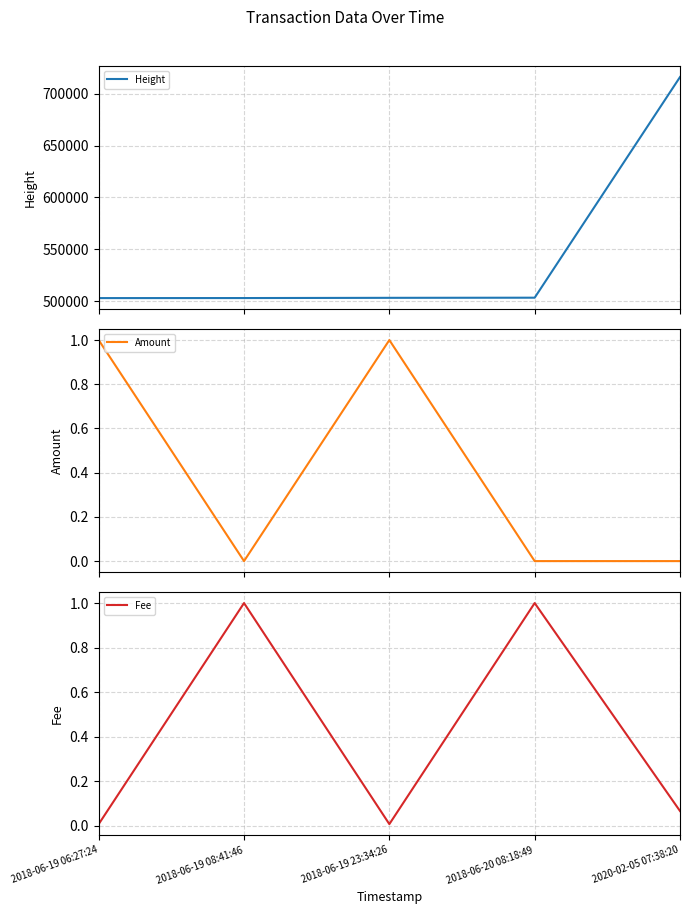

List the labels in order of Fee value, largest first.

2018-06-19 08:41:46, 2018-06-20 08:18:49, 2020-02-05 07:38:20, 2018-06-19 06:27:24, 2018-06-19 23:34:26